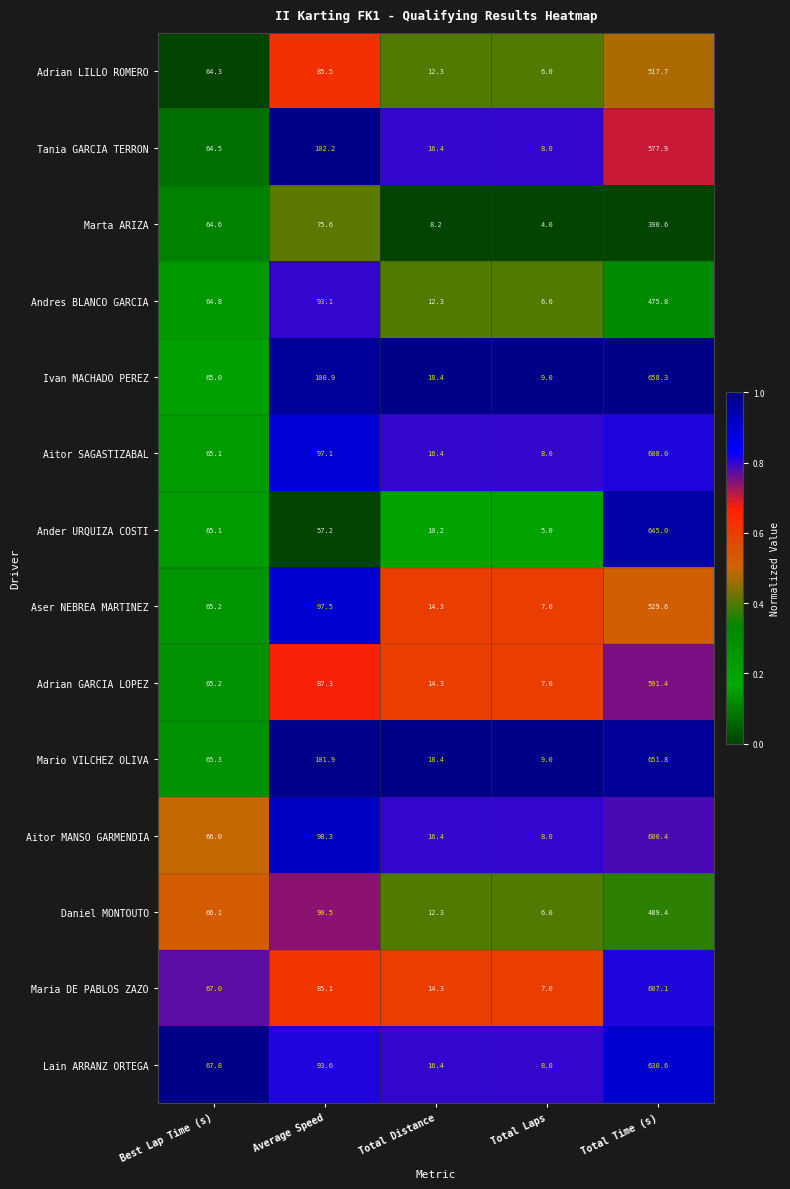

At which label is Marta ARIZA closest to 197?

Average Speed